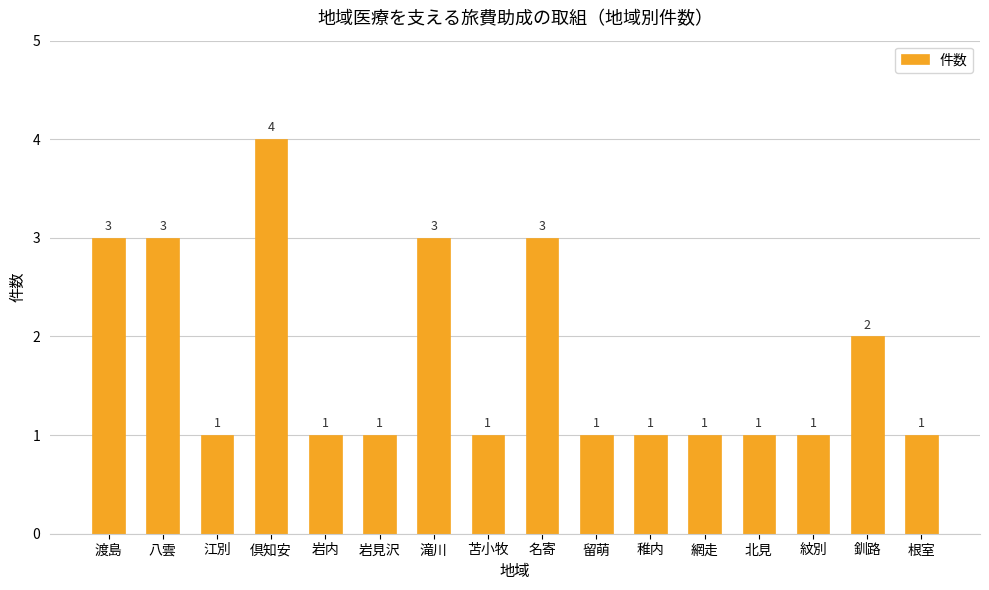

Reading left to right, list all the values displayed in this chart.

3	3	1	4	1	1	3	1	3	1	1	1	1	1	2	1